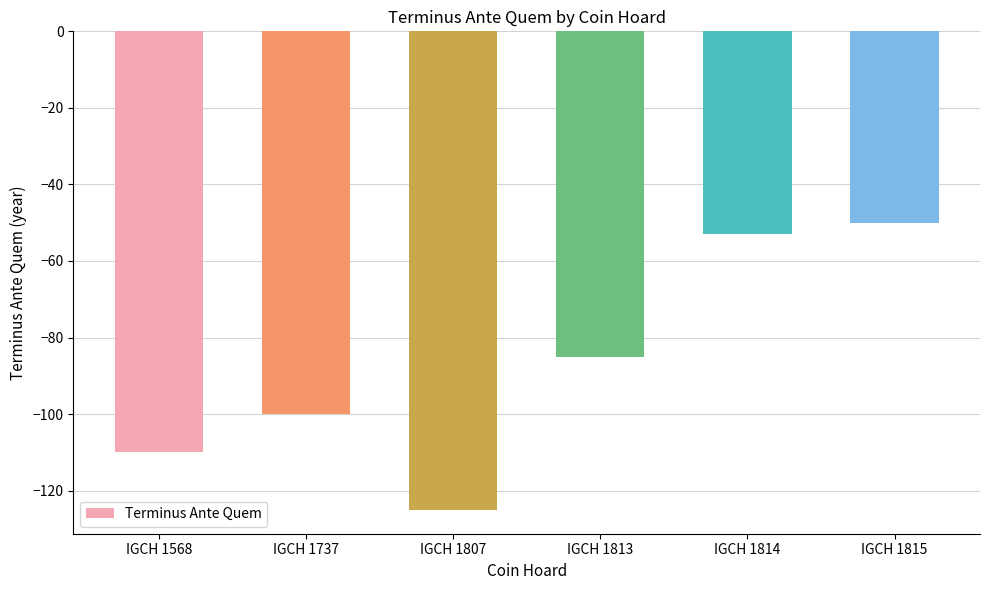

Reading right to left, extract all data points from this chart.

-50	-53	-85	-125	-100	-110